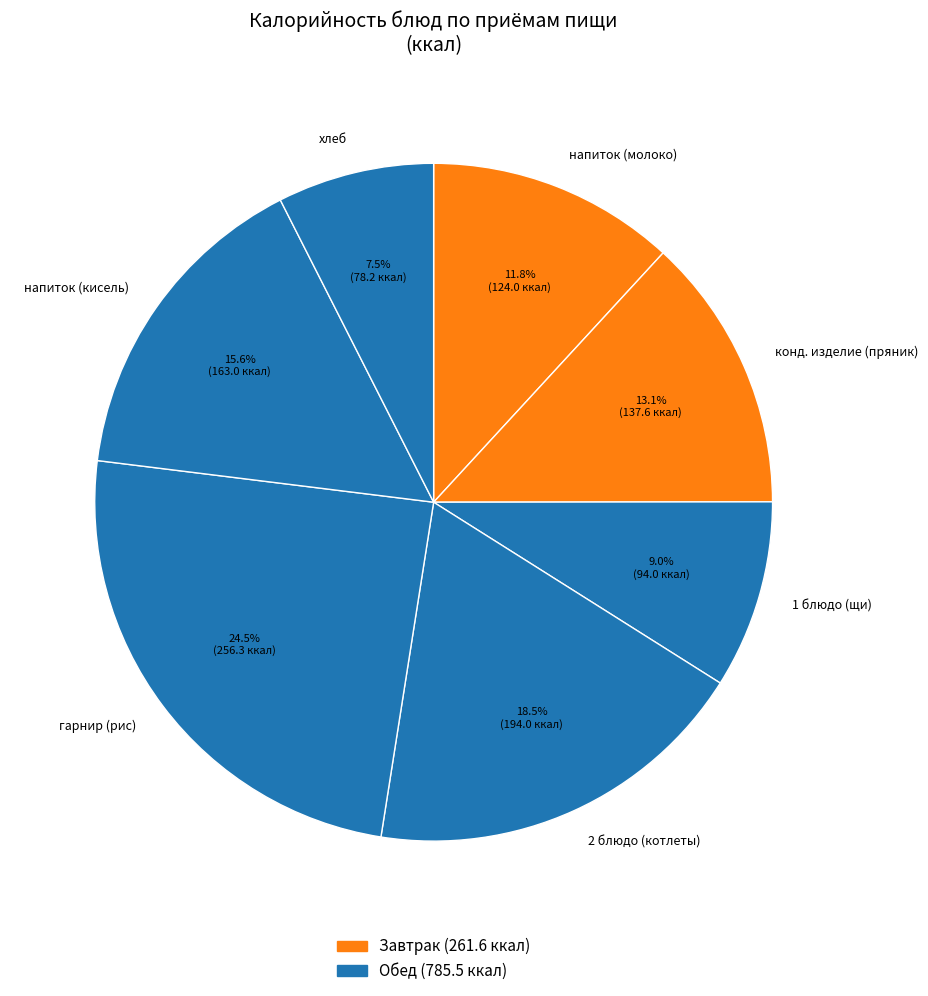

Rank the categories by value from lowest to highest.

хлеб, 1 блюдо (щи), напиток (молоко), конд. изделие (пряник), напиток (кисель), 2 блюдо (котлеты), гарнир (рис)